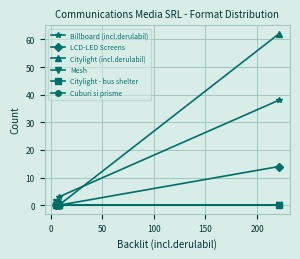

True or false: Citylight (incl.derulabil) and Citylight - bus shelter intersect in this chart.

False